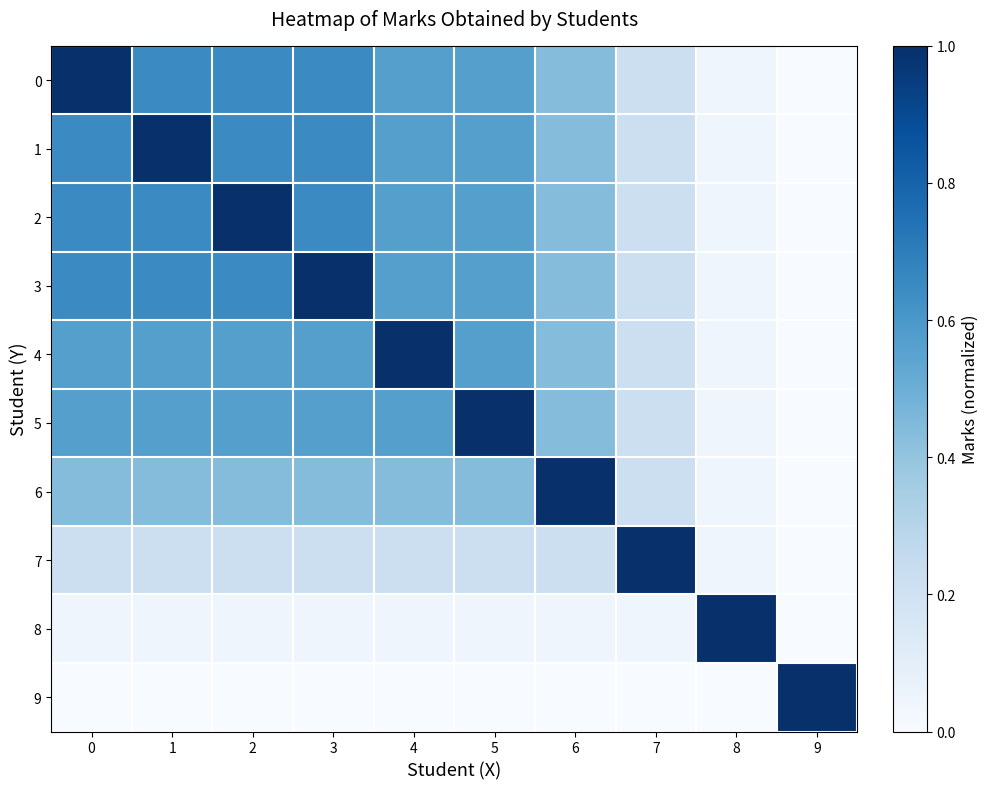

Which has a higher value, 1 or 9?

1